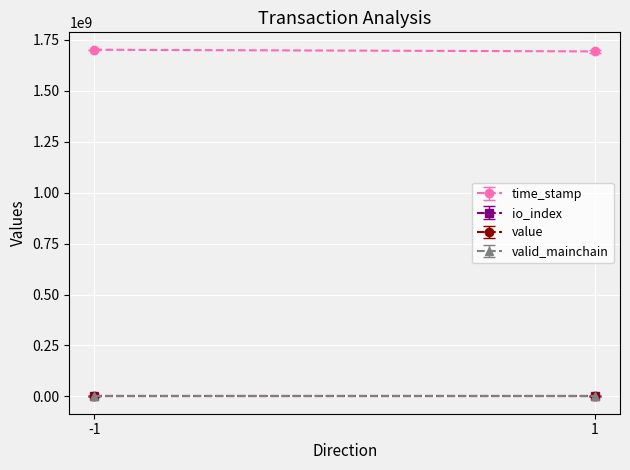

Where is value nearest to the value 12?

-1